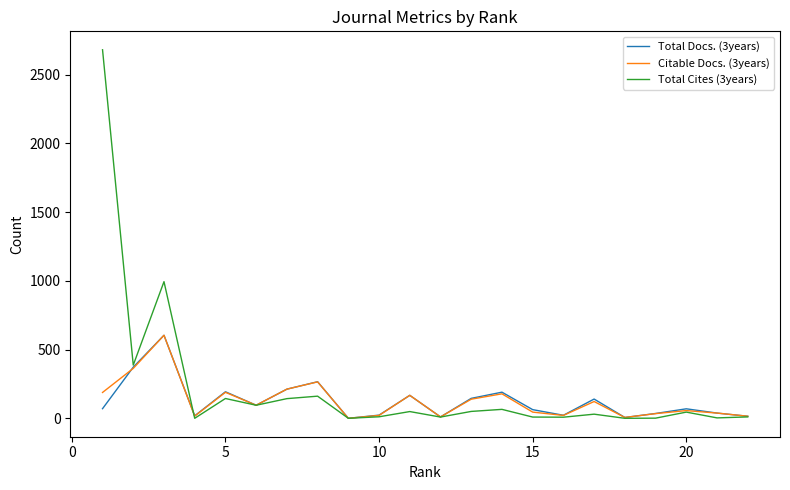

Is this an area chart (filled region under the line)?

No